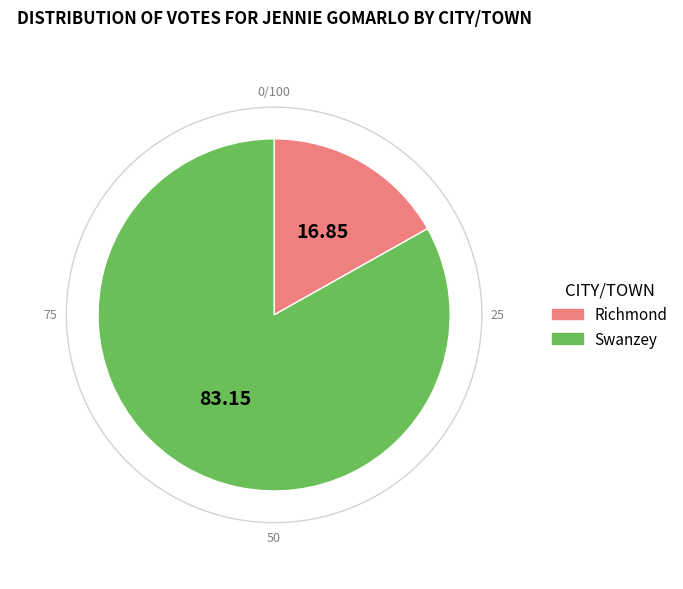

Do Richmond and Swanzey together represent more than half of the pie?

Yes